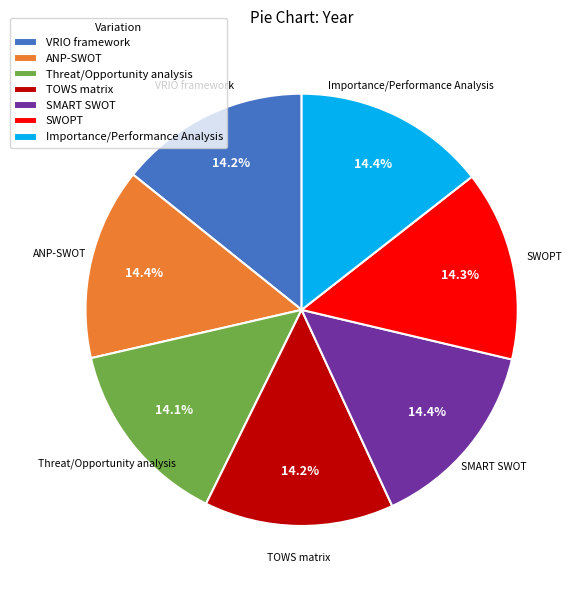

Approximately how many times larger is the value at ANP-SWOT compared to Threat/Opportunity analysis?

1.0